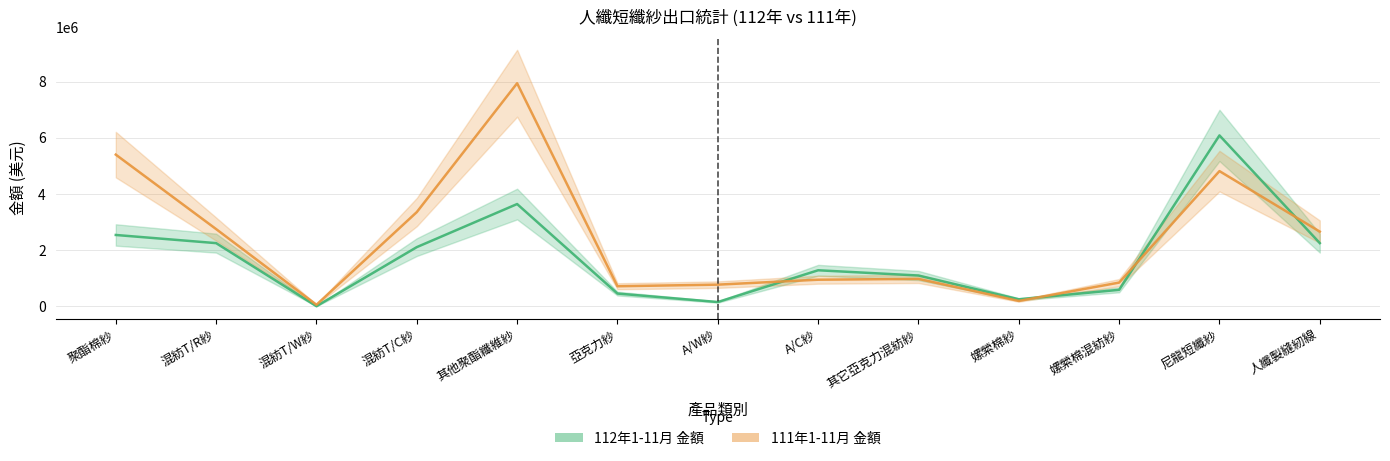

List the series in order of their peak value, highest first.

111年1-11月 金額(美元), 112年1-11月 金額(美元)